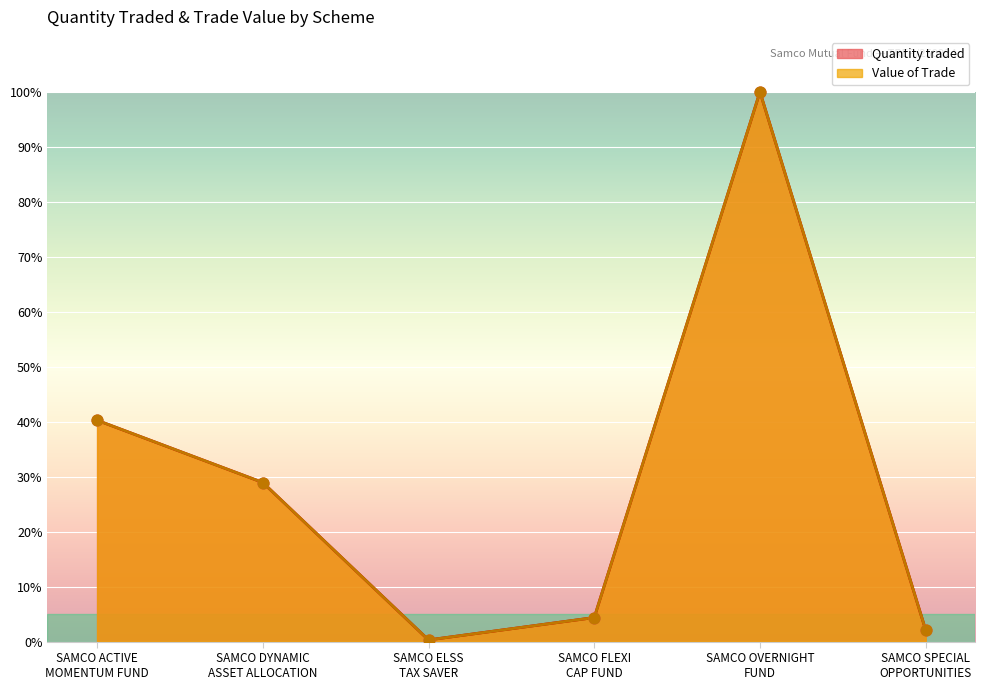

Which series reaches the minimum Y coordinate?

Quantity traded